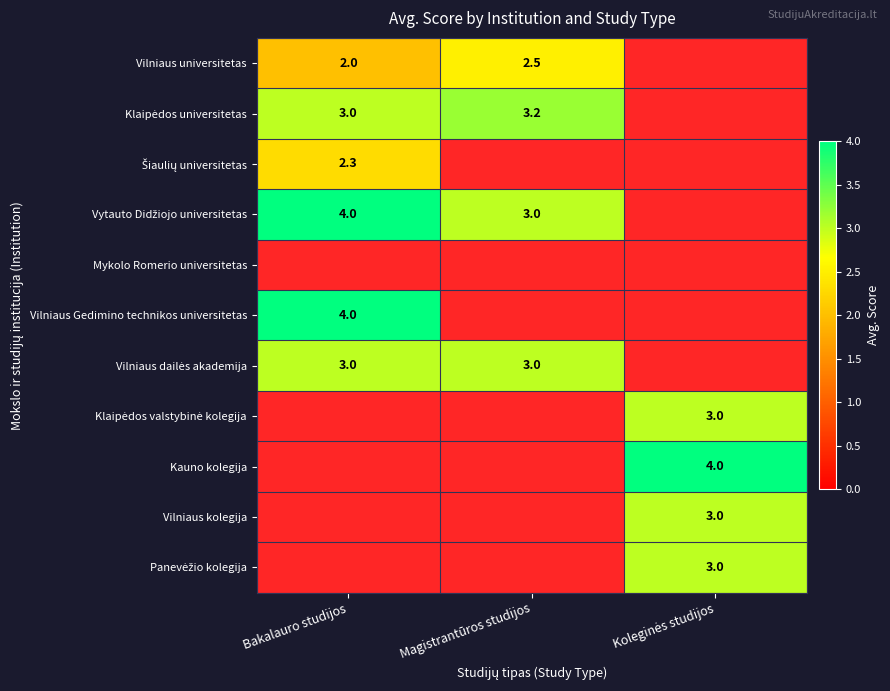

The Vilniaus universitetas series shows 2.5 at Magistrantūros studijos. True or false?

True